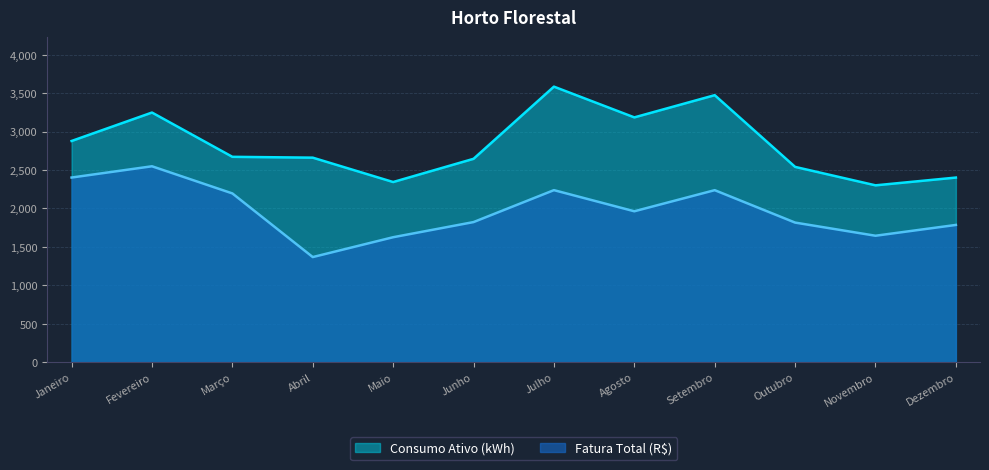

At which category does Fatura Total (R$) reach its first local valley?

Abril